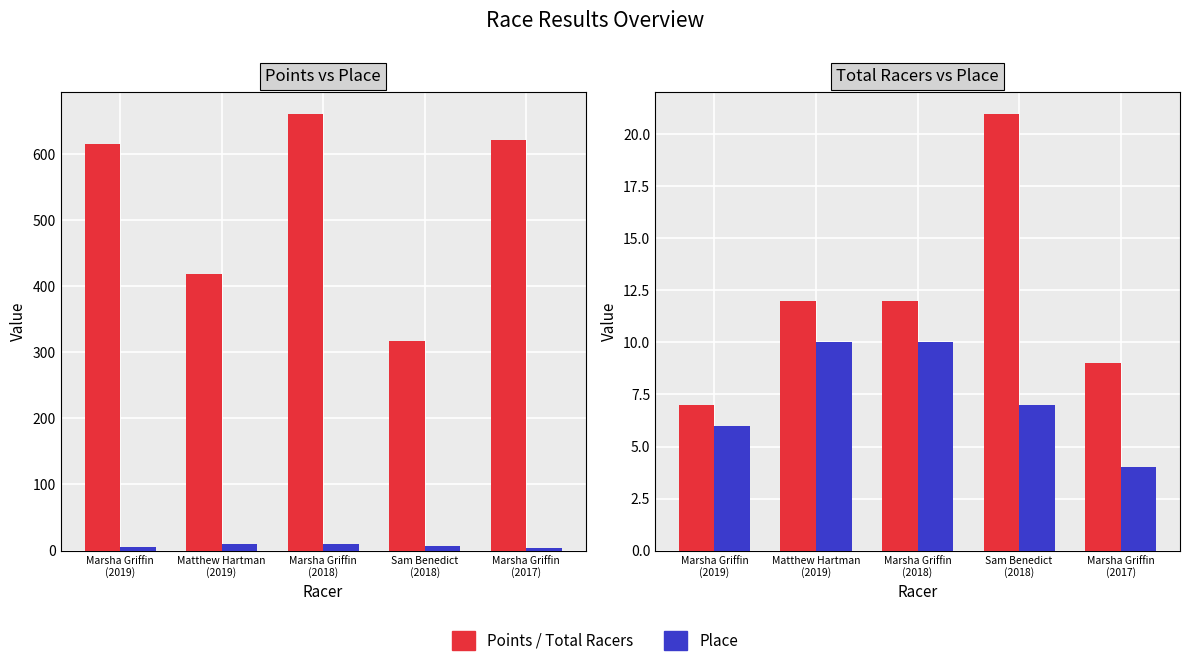

How many Total Racers values are between 9 and 12?

3